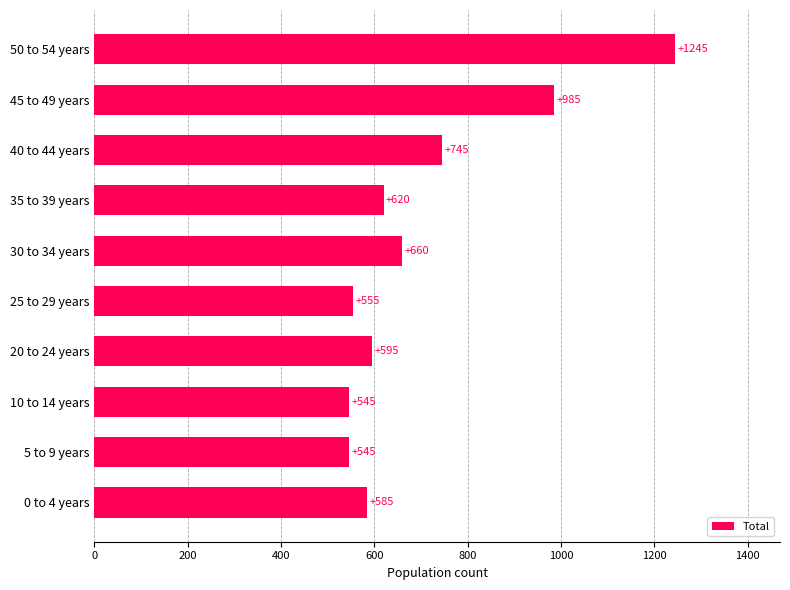

What value does the data have at 25 to 29 years, to the nearest 50?

550